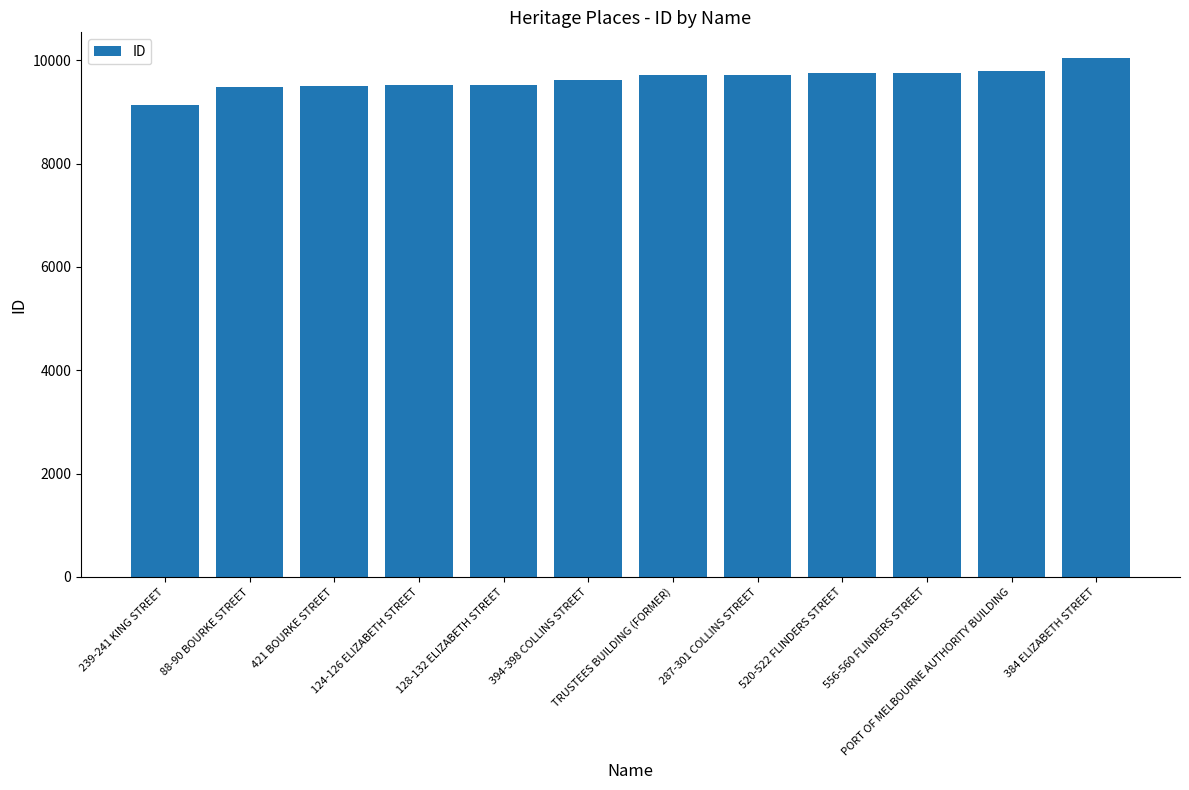

What is the change in value from 421 BOURKE STREET to 124-126 ELIZABETH STREET?

+17